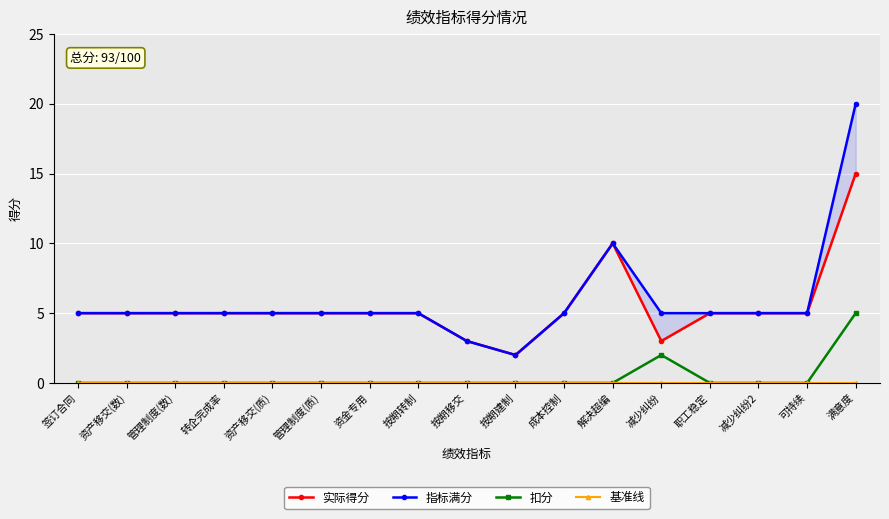

Which category has the lowest value across all series?

签订合同